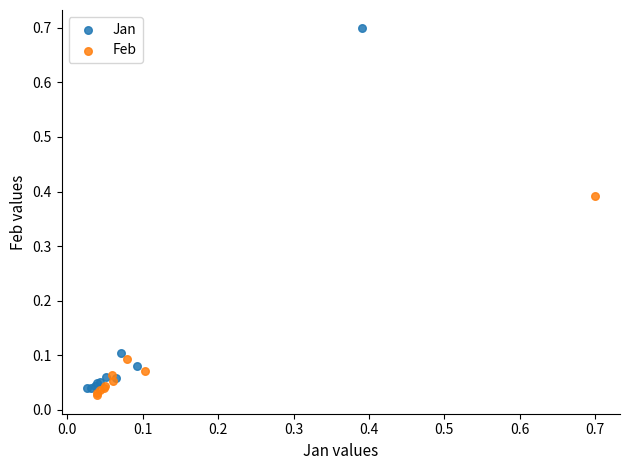

Which series reaches the minimum Y coordinate?

Feb